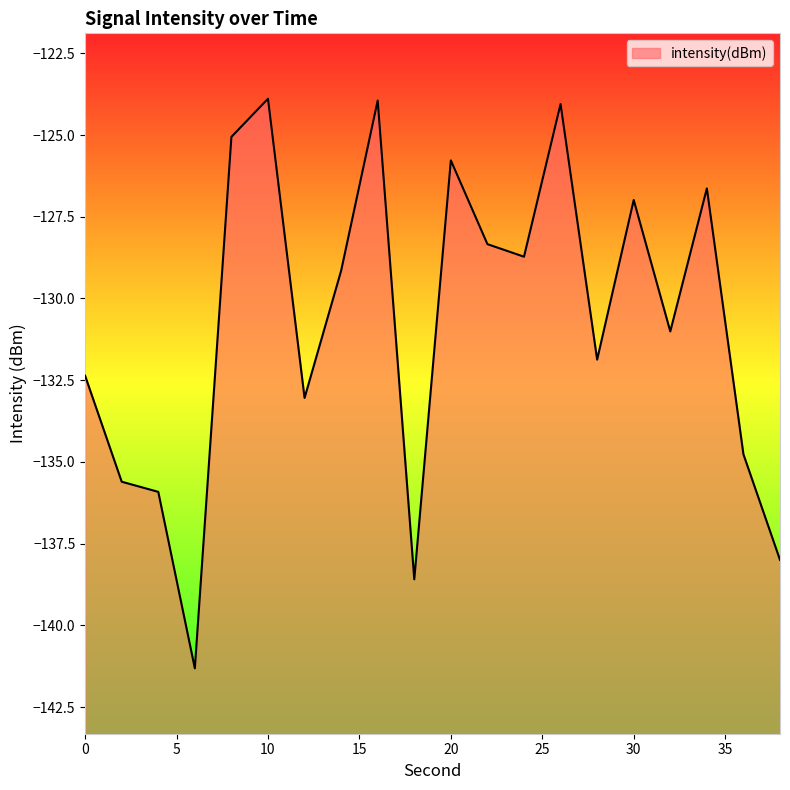

What is the sum of all values?

-2615.0